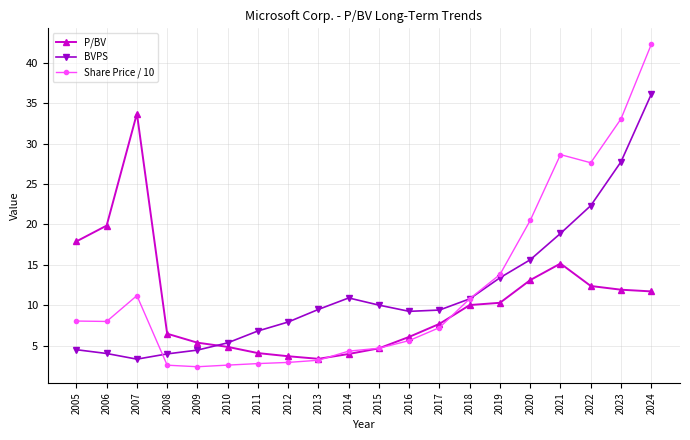

What is the lowest value of the Share Price / 10 series?

2.4